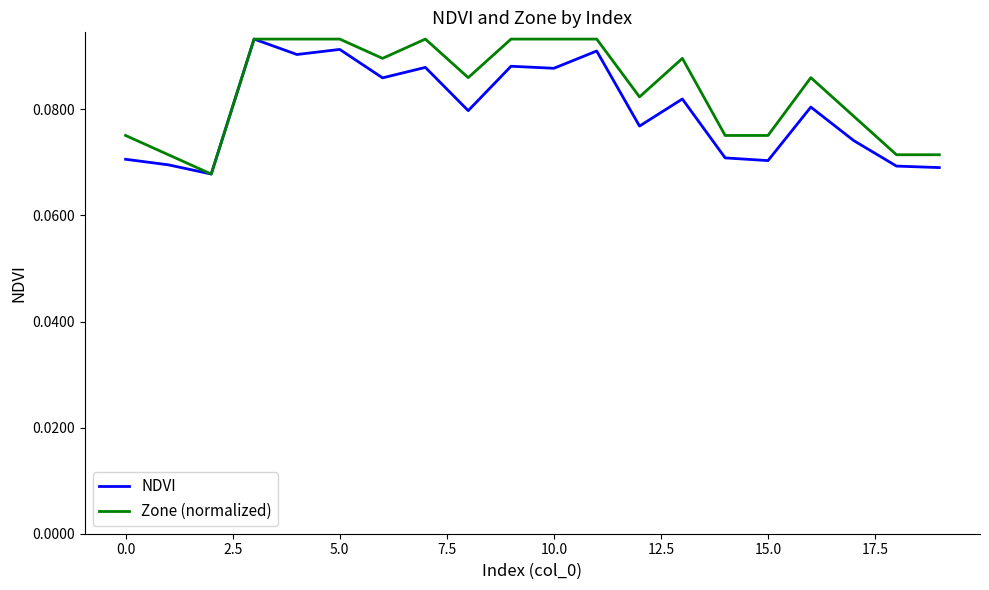

List the series in order of their overall mean, lowest first.

NDVI, Zone (normalized)